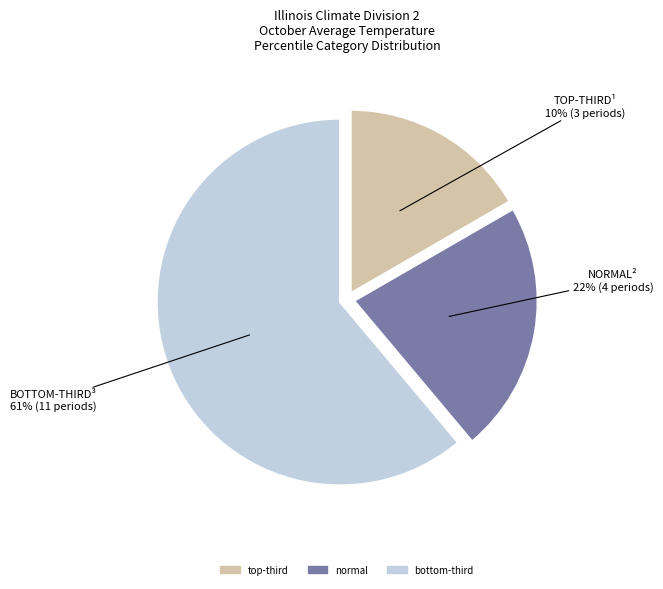

What is the largest slice in the pie chart?

bottom-third